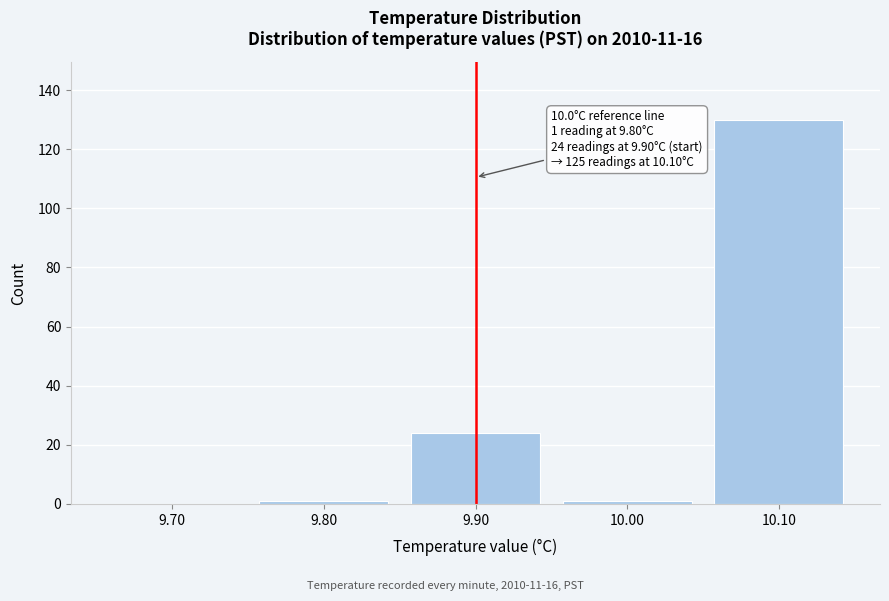

Reading left to right, transcribe all the data shown in this chart.

9.70=0	9.80=1	9.90=24	10.00=1	10.10=130